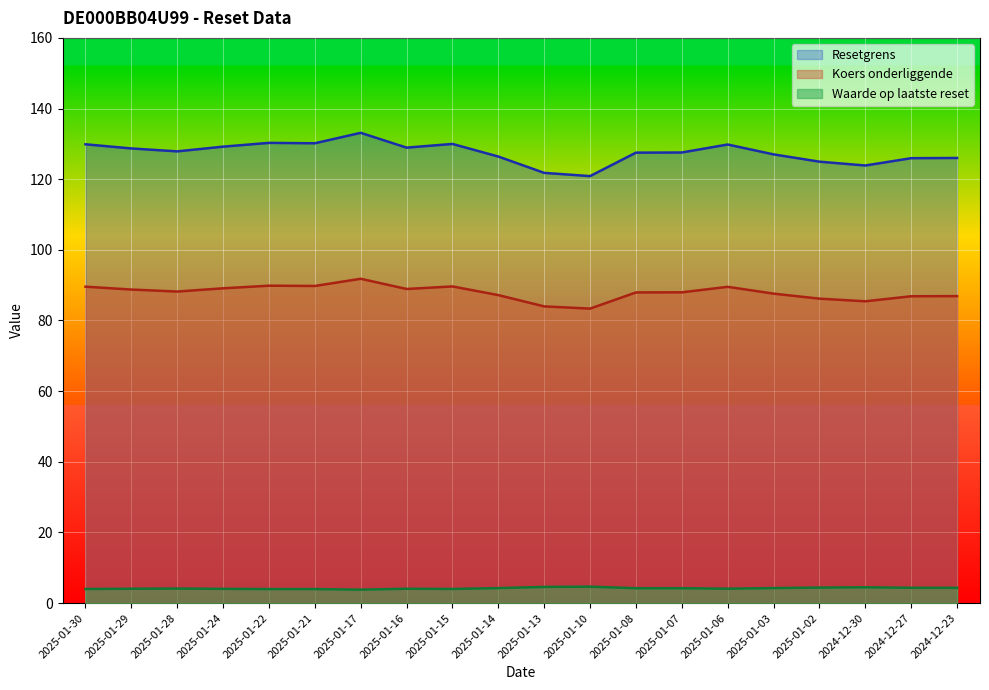

Which series has the widest spread of values?

Resetgrens